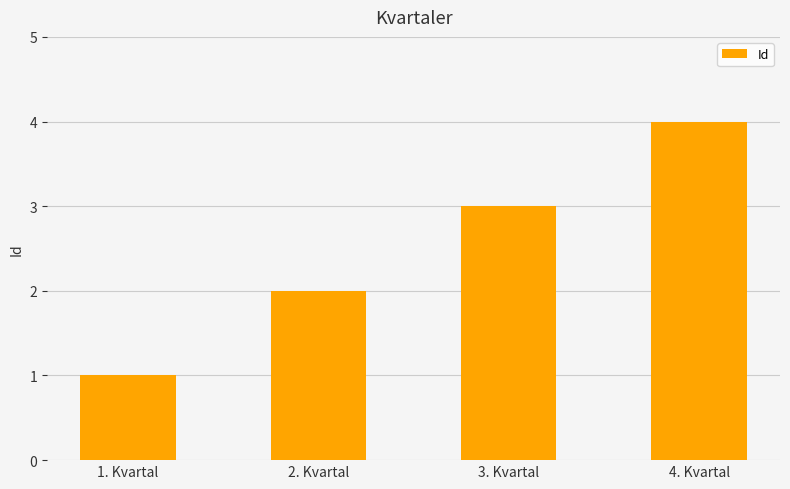

What is the smallest value displayed?

1